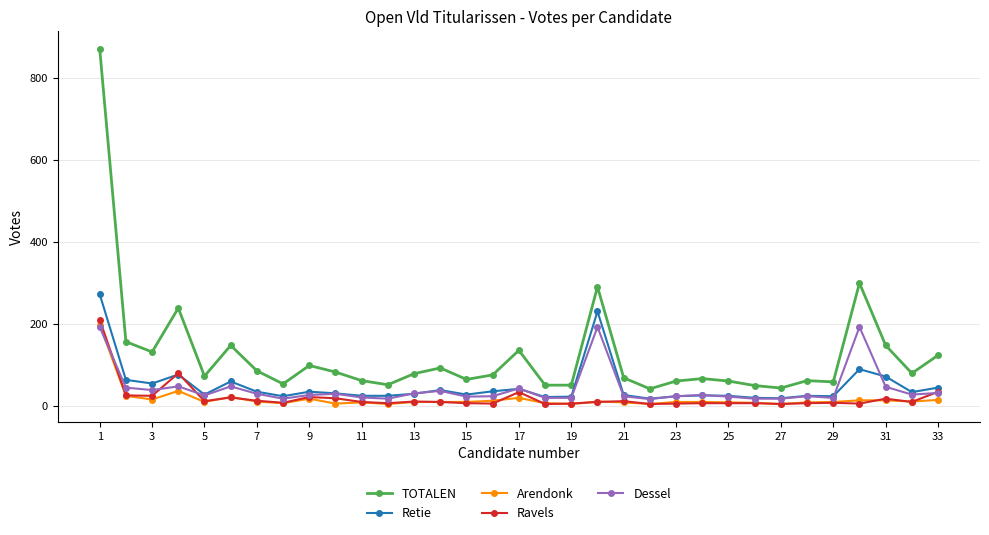

Which series has the largest total across all categories?

TOTALEN